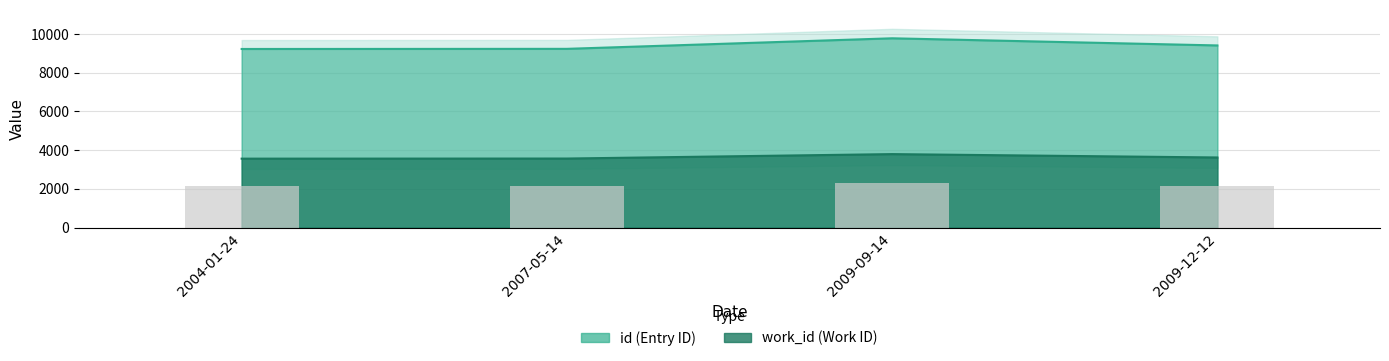

Rank the series by their maximum value, from lowest to highest.

work_id, id